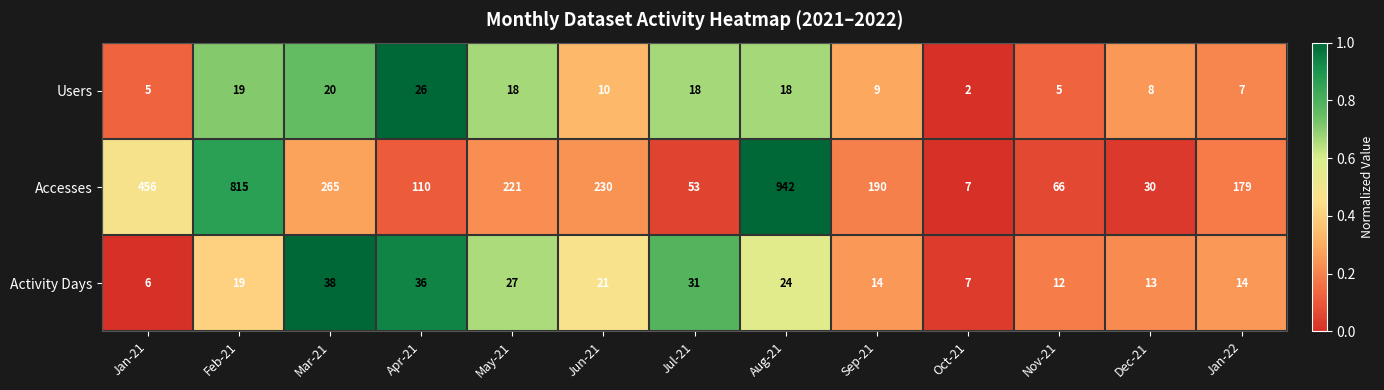

Between Nov-21 and Dec-21, which series saw the biggest shift?

Accesses